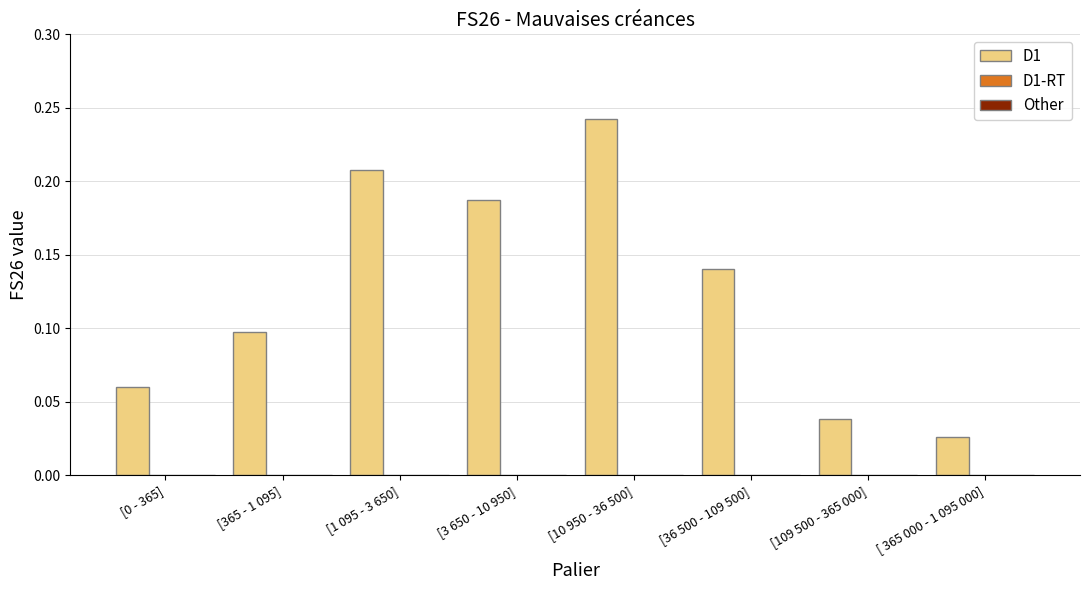

What is the sum of all values?

1.0